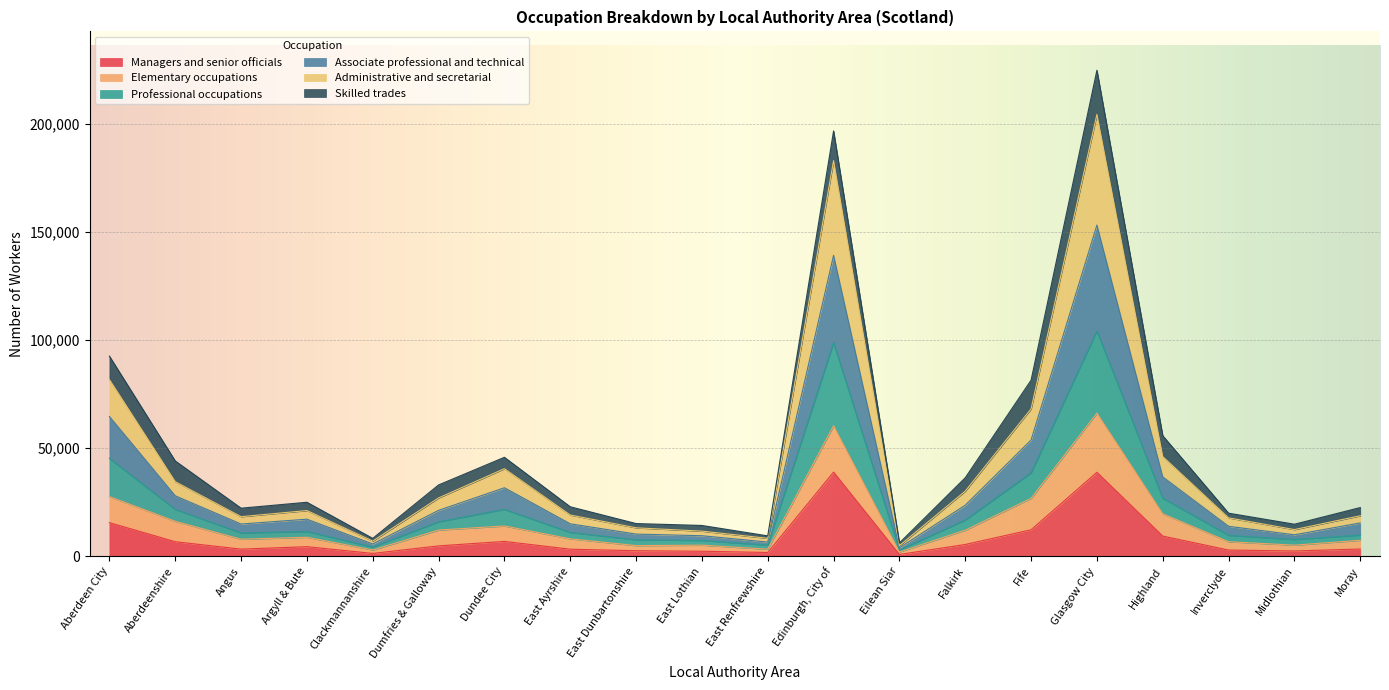

What is the total value across all series at Aberdeenshire?

44066